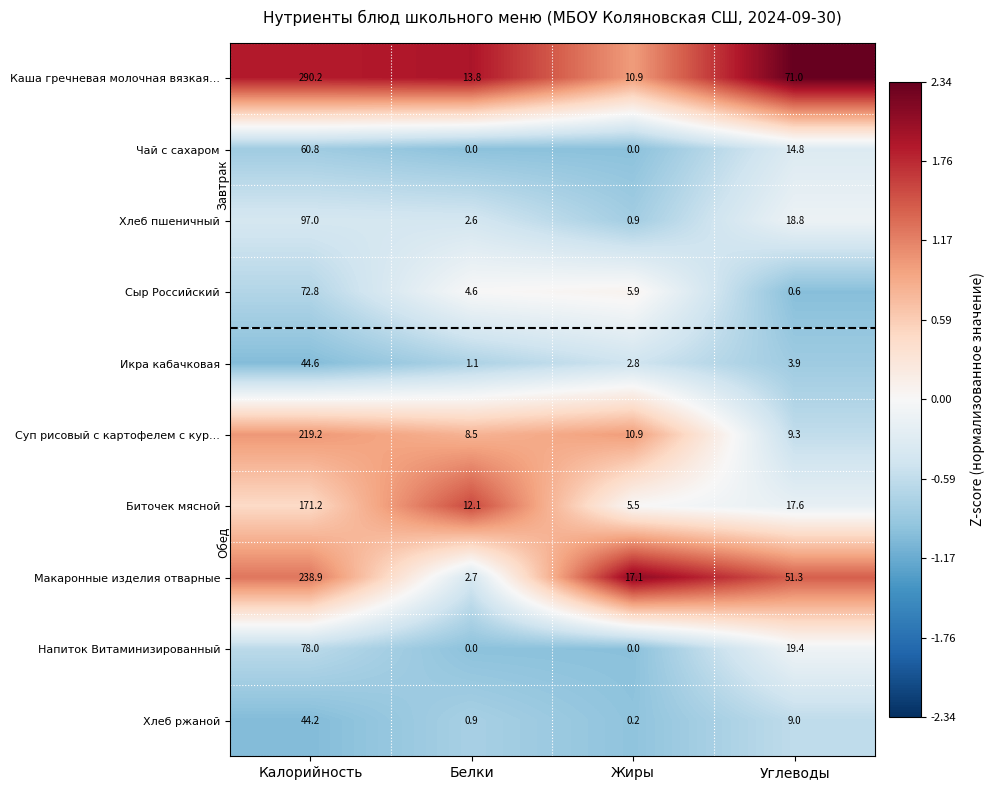

What is the minimum value for Суп рисовый с картофелем с кур...?

8.5